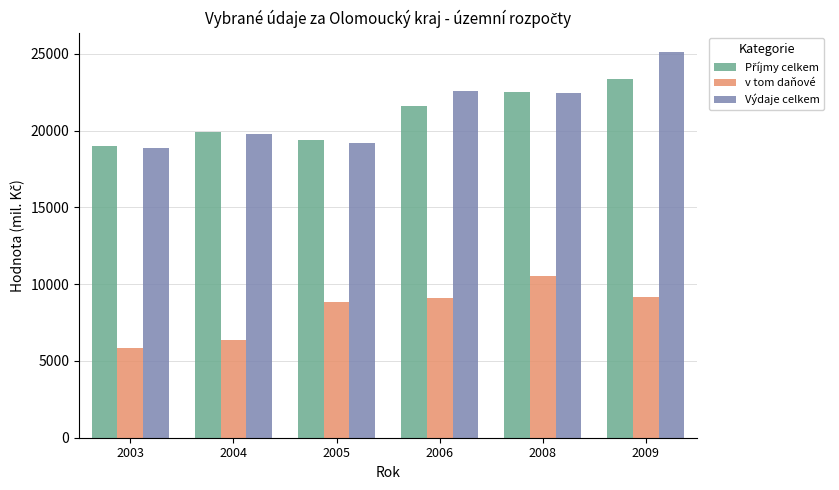

At how many categories does at least one series exceed 6227?

6